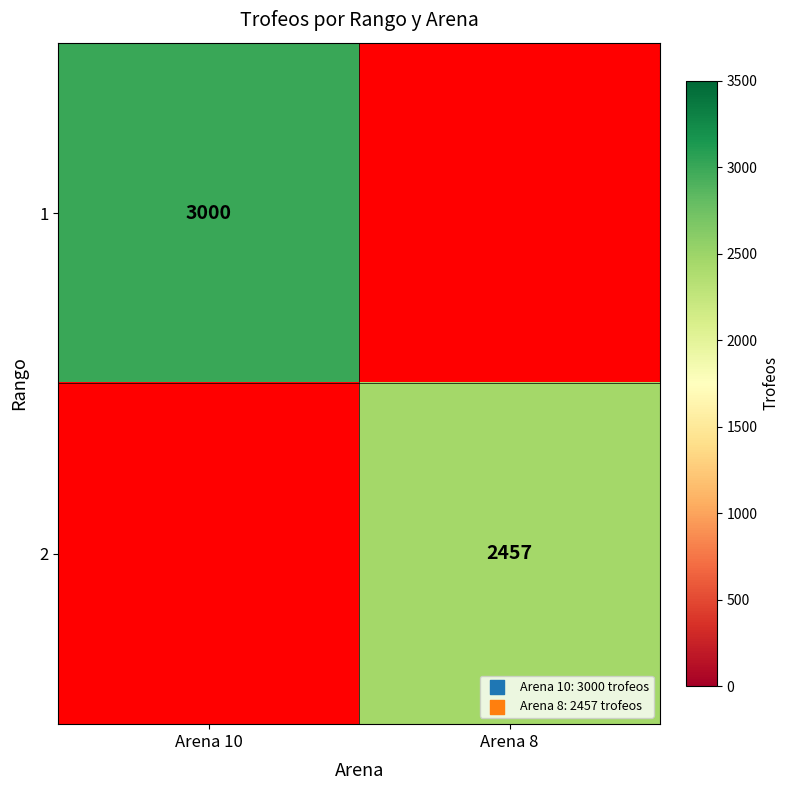

The 1 series shows 1330.5 at Arena 10. True or false?

False